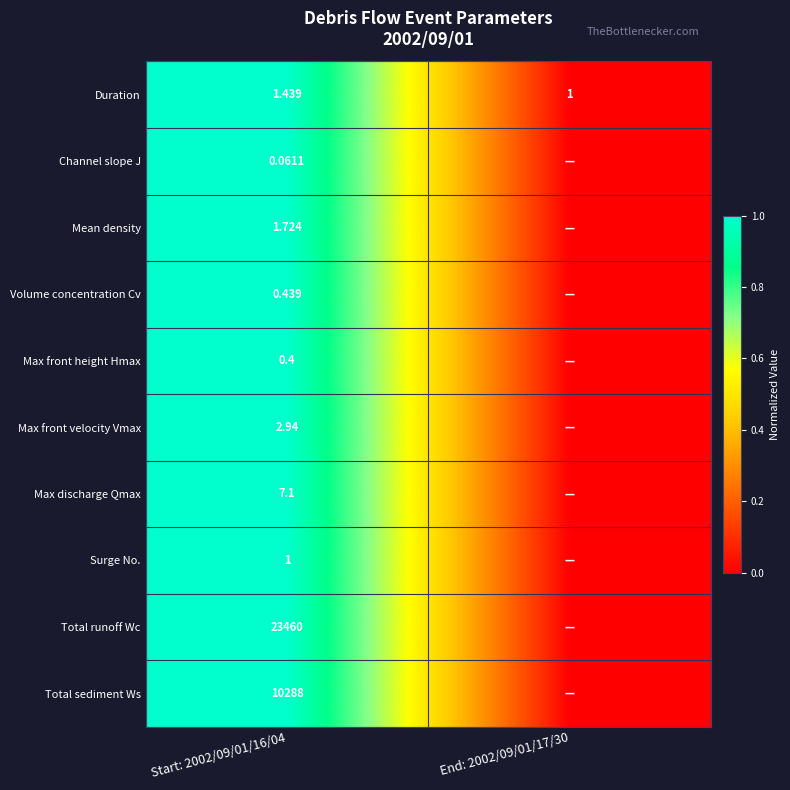

What is the greatest value displayed?

1